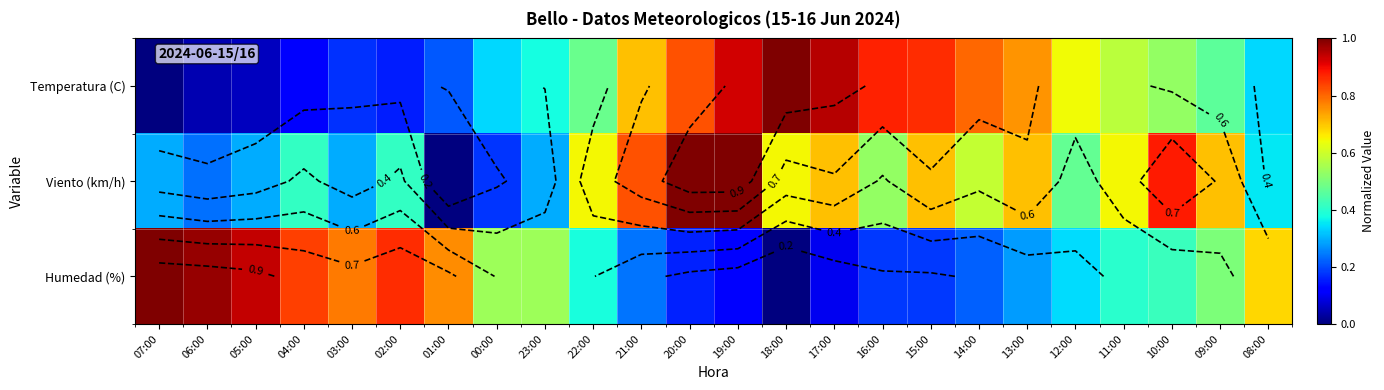

How many values in Temperatura (C) are above zero?

23